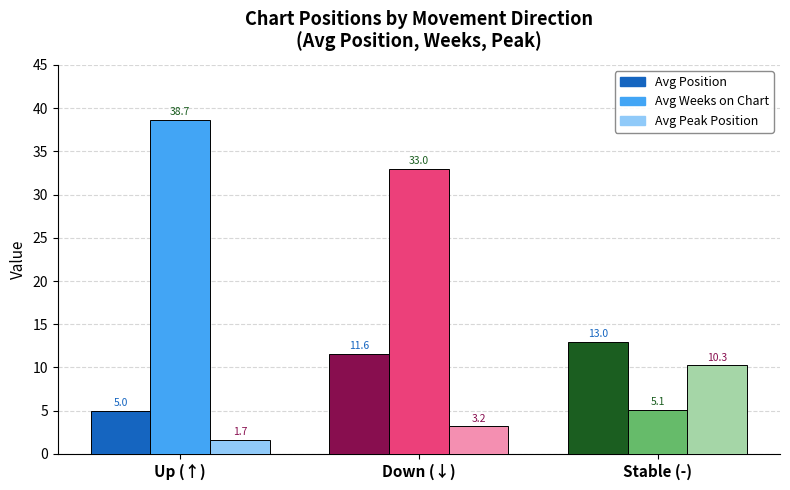

Reading left to right, what are all the values shown in this chart?

Avg Position: 5.0	11.6	13.0
Avg Weeks on Chart: 38.7	33.0	5.1
Avg Peak Position: 1.7	3.2	10.3